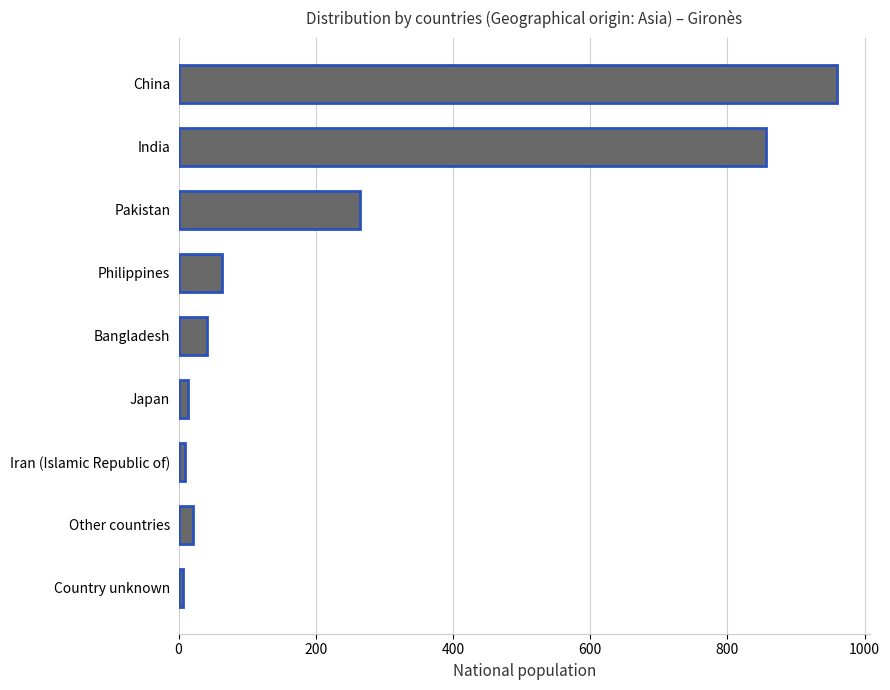

How many categories are shown in the chart?

9